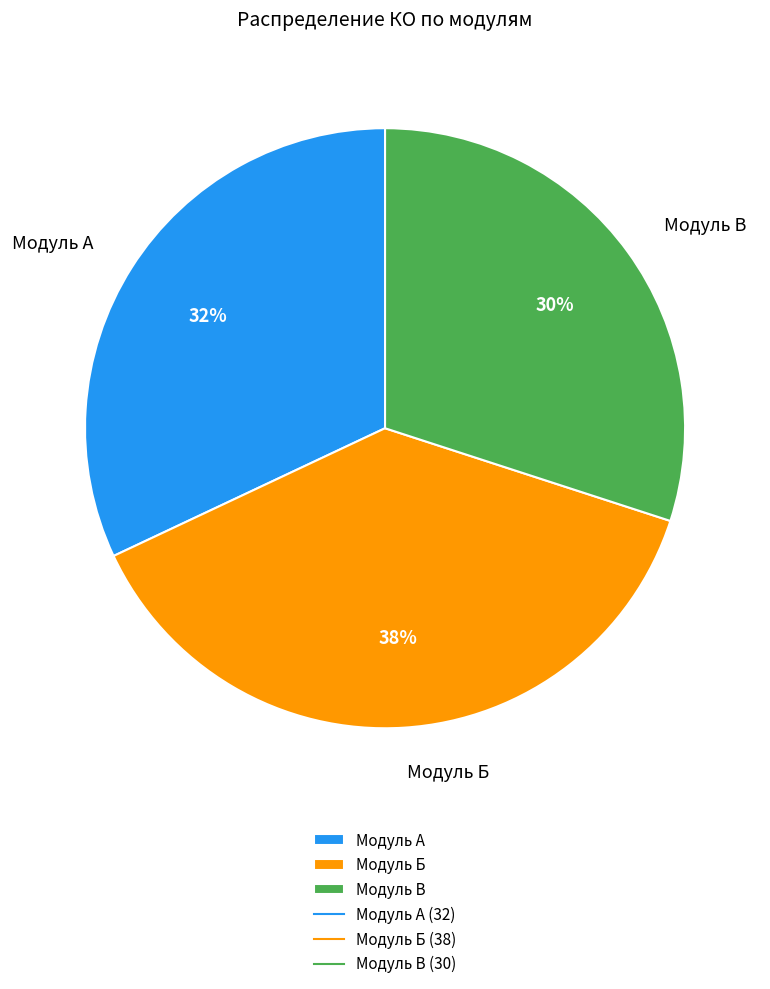

Do Модуль А and Модуль В together represent more than half of the pie?

Yes